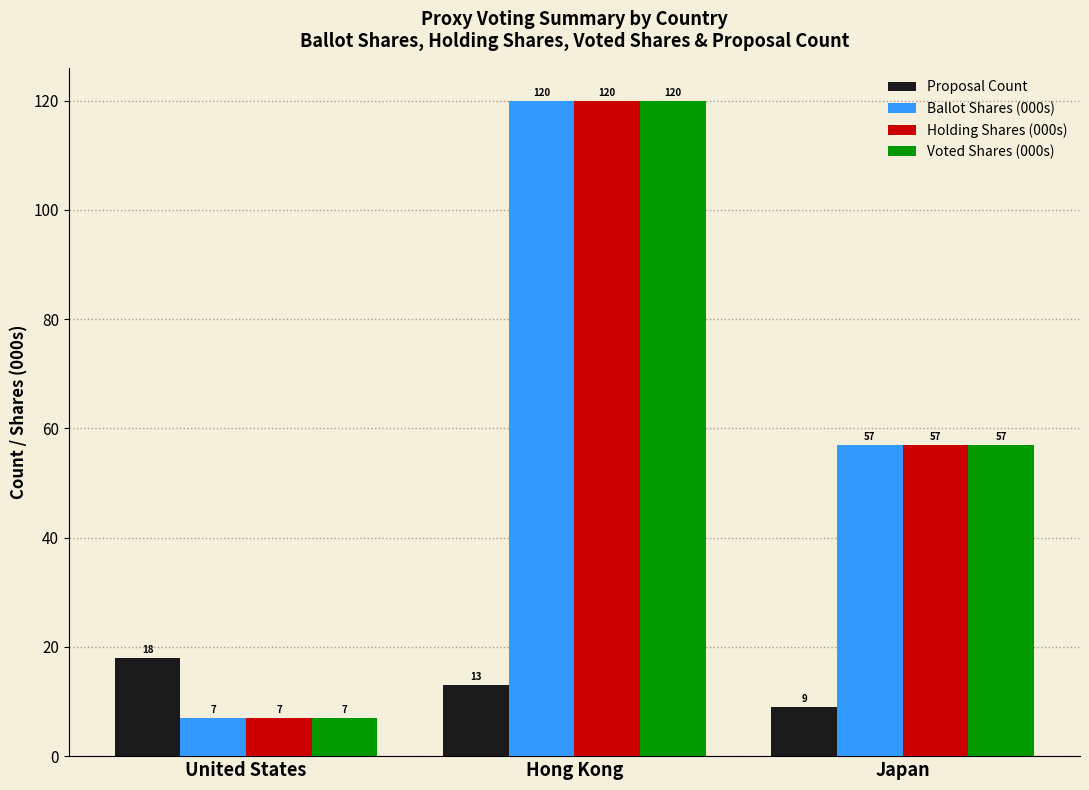

What is the difference between the Voted Shares (000s) values at Hong Kong and Japan?

63.0